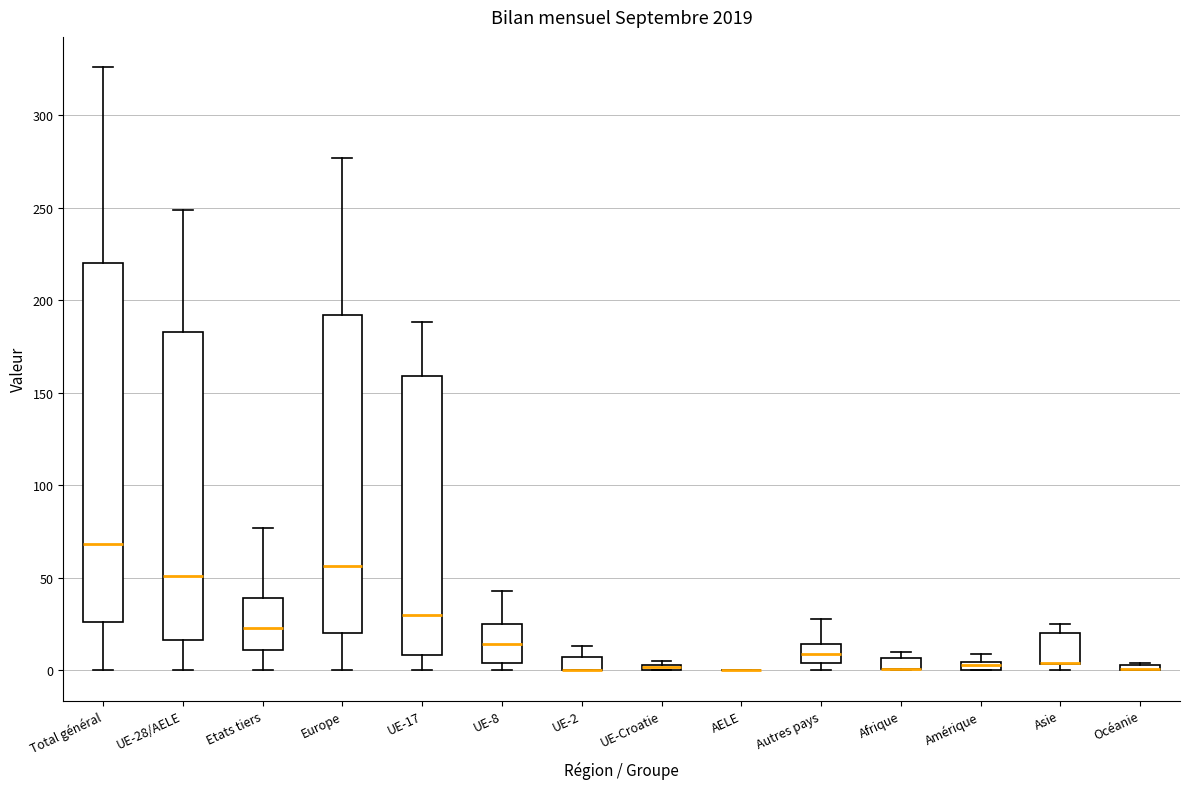

Where is the lower edge of the box for Etats tiers on the y-axis? The values are not printed on the chart, so give them approximately, as read against the axis.

10